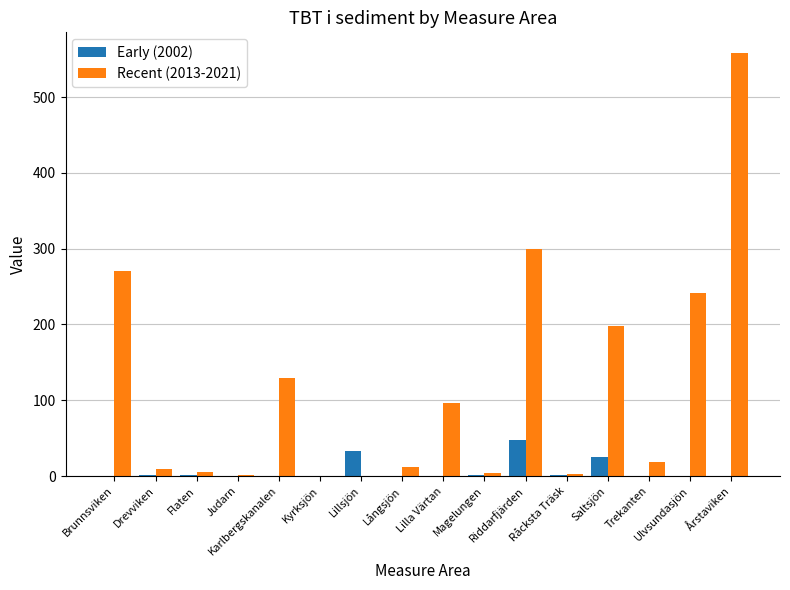

The Early (2002) series shows 0.7 at Flaten. True or false?

True